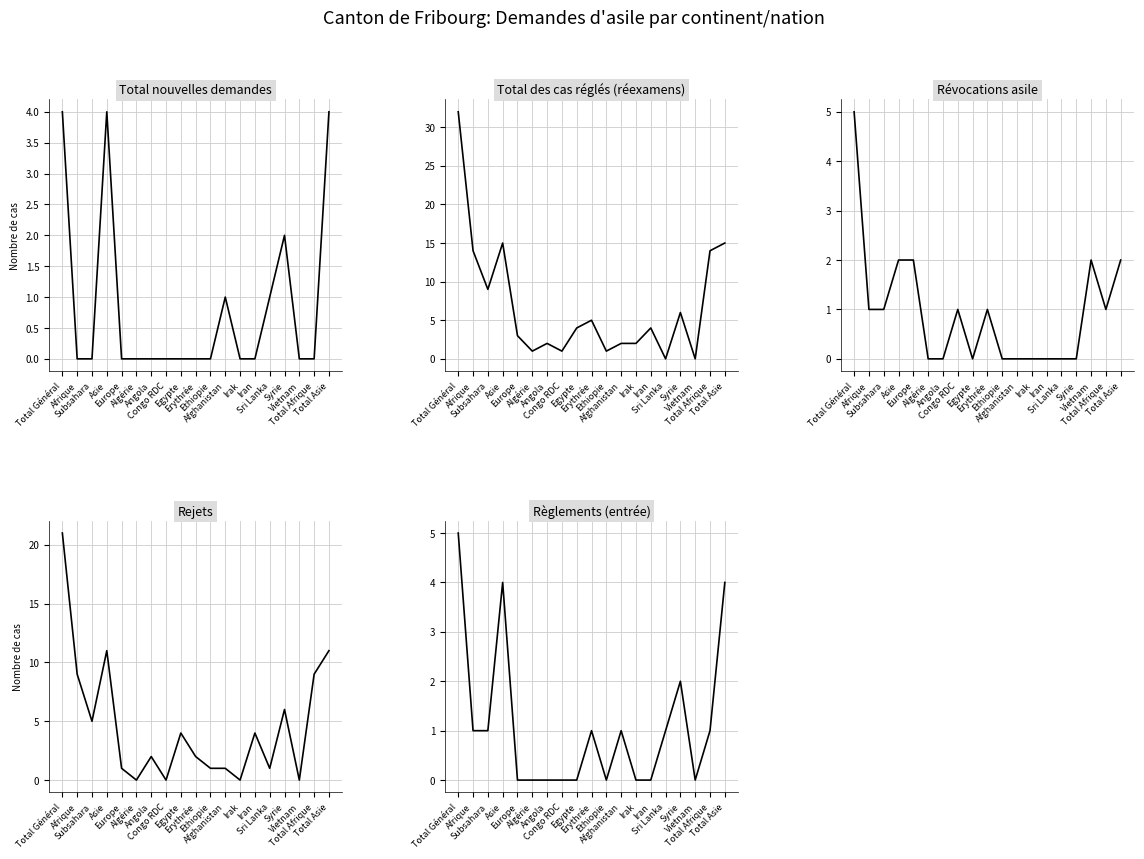

What is the difference between the maximum and minimum values in the Règlements (entrée) series?

5